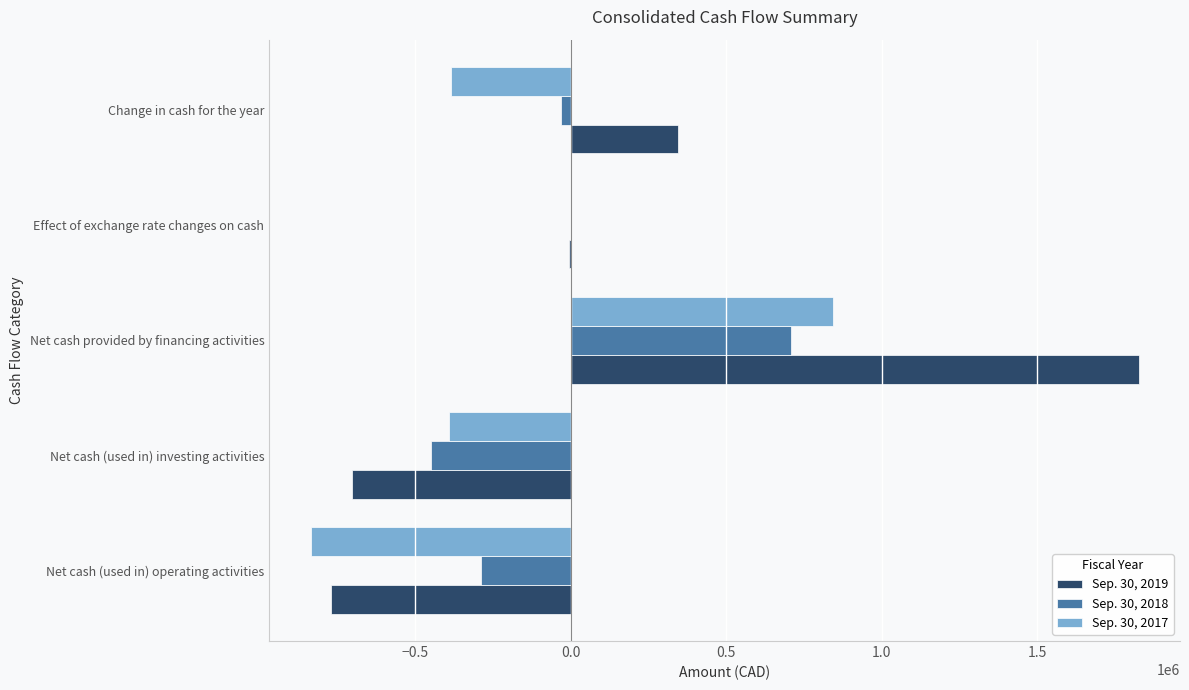

Count the number of categories in the chart.

5